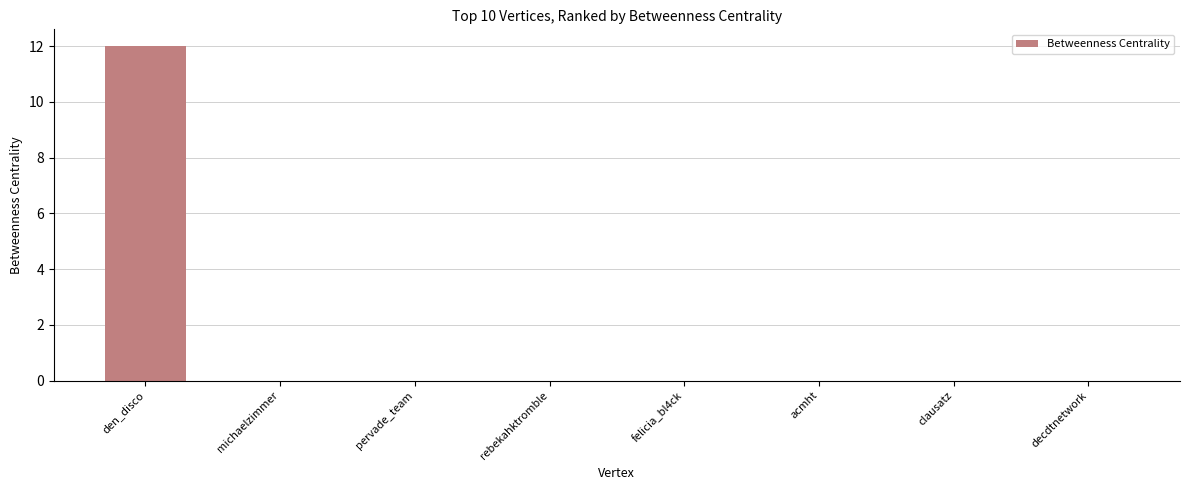

What is the maximum value shown in the chart?

12